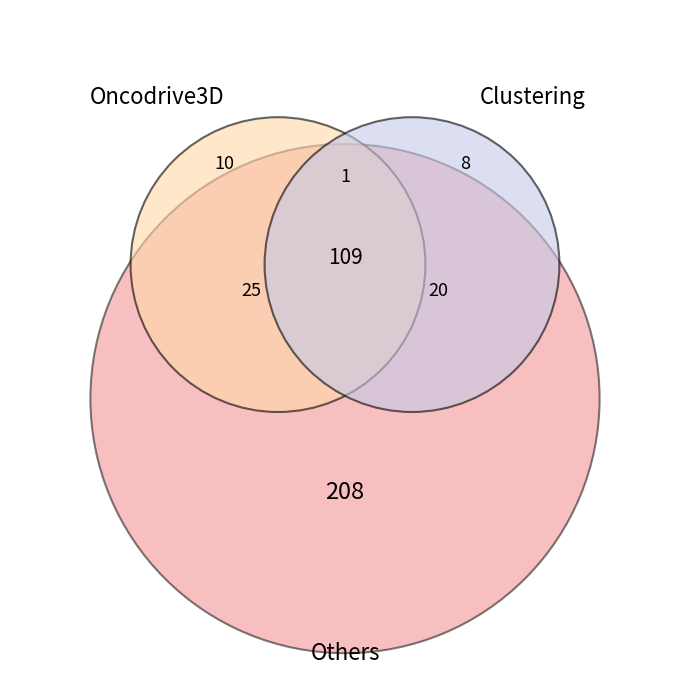

Does 27 account for over 50% of the chart?

No